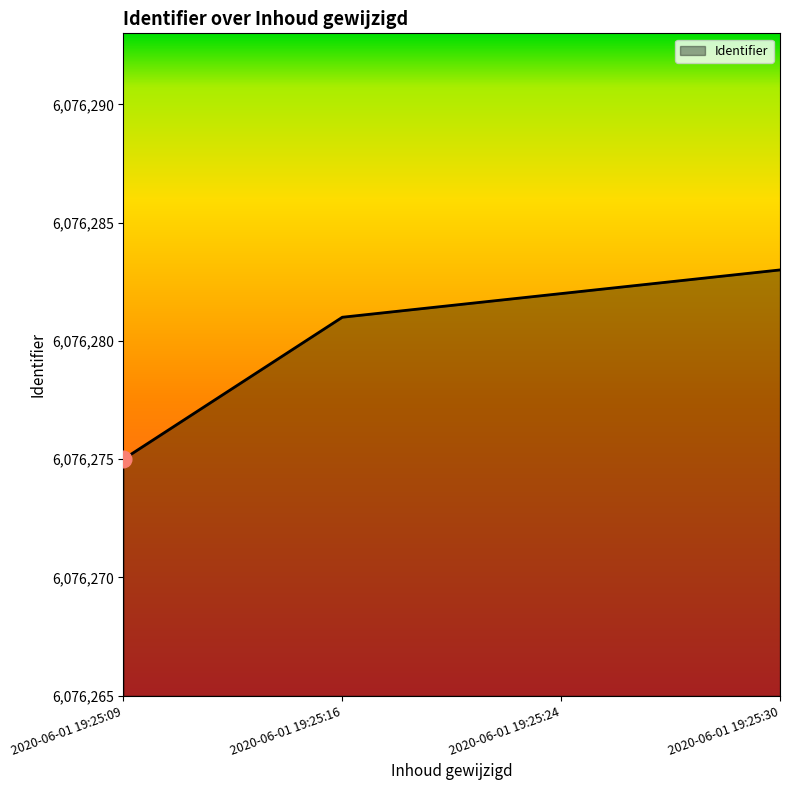

At which category does the chart reach its minimum across all series?

2020-06-01 19:25:09